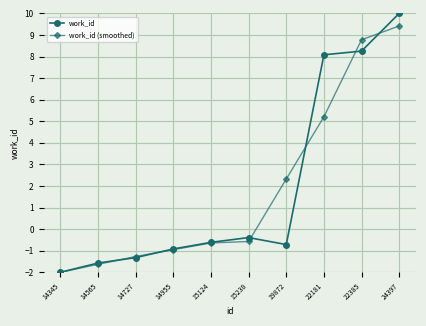

How many data points in work_id (smoothed) are above 0?

4